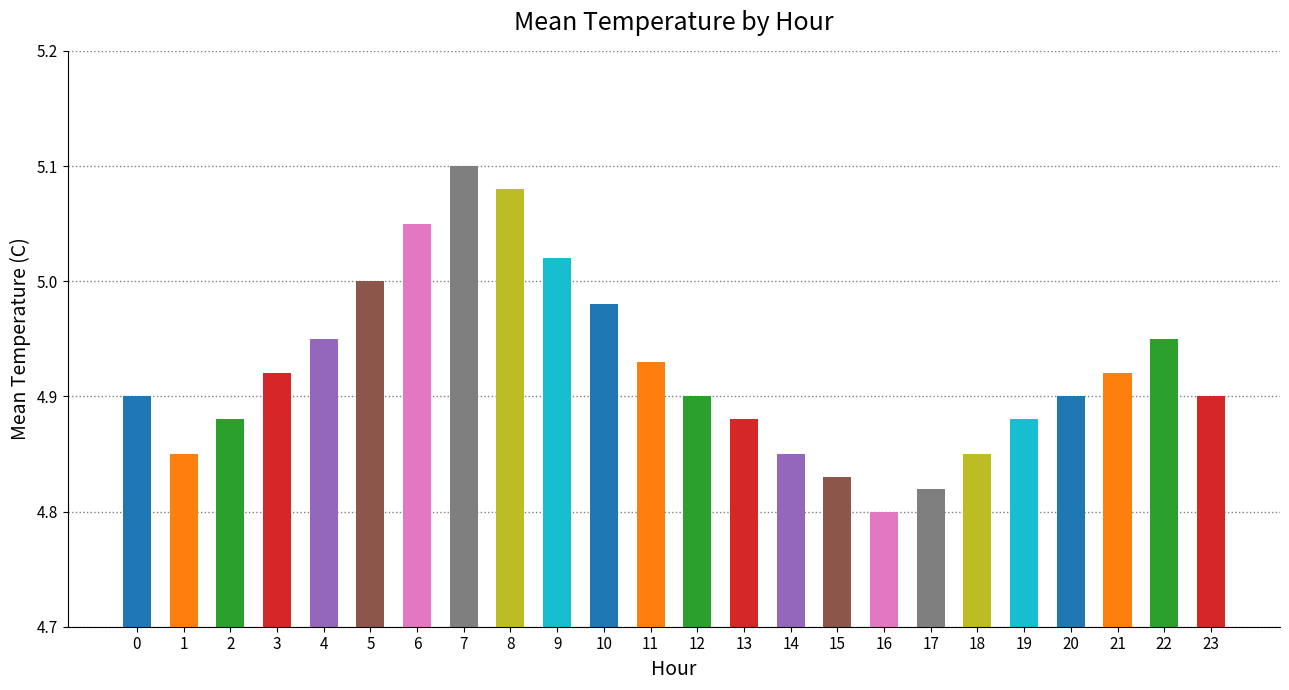

Between 5 and 21, which is larger?

5